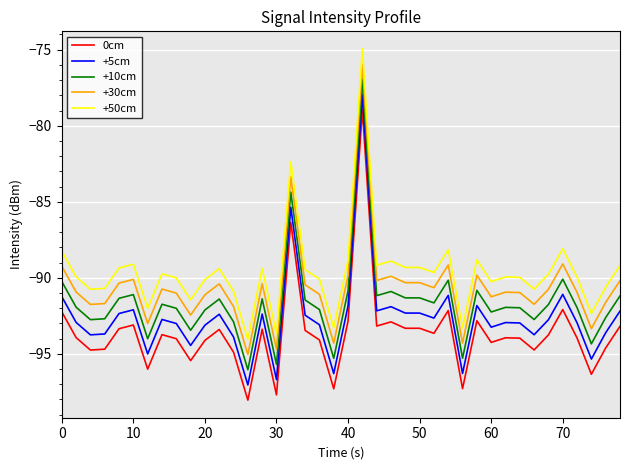

True or false: +50cm and +5cm intersect in this chart.

False